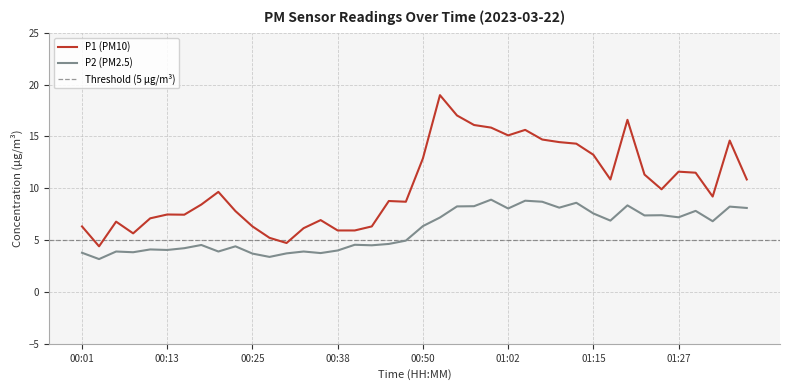

True or false: P1 and P2 intersect in this chart.

False